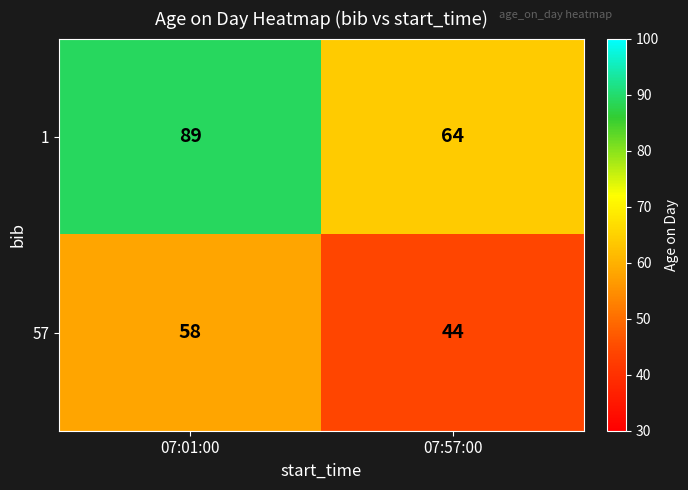

What is the difference between the maximum and minimum values in the 57 series?

14